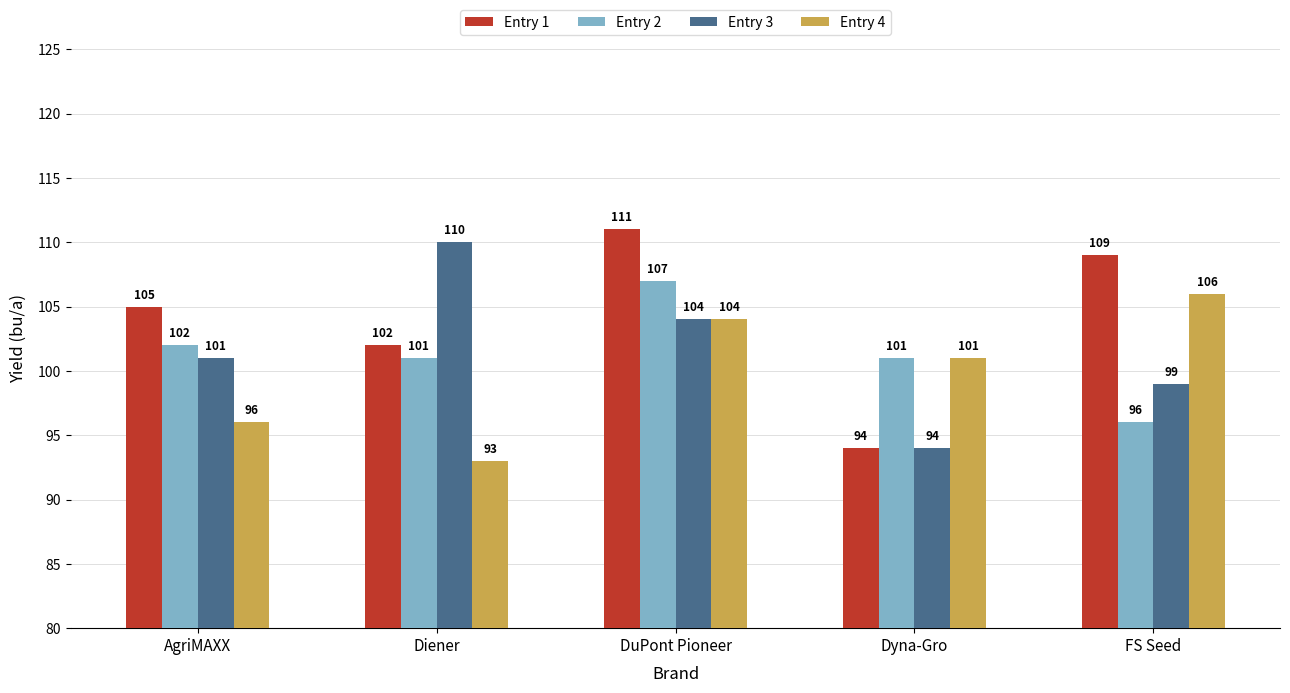

What are all the series names shown in the legend?

Entry 1, Entry 2, Entry 3, Entry 4